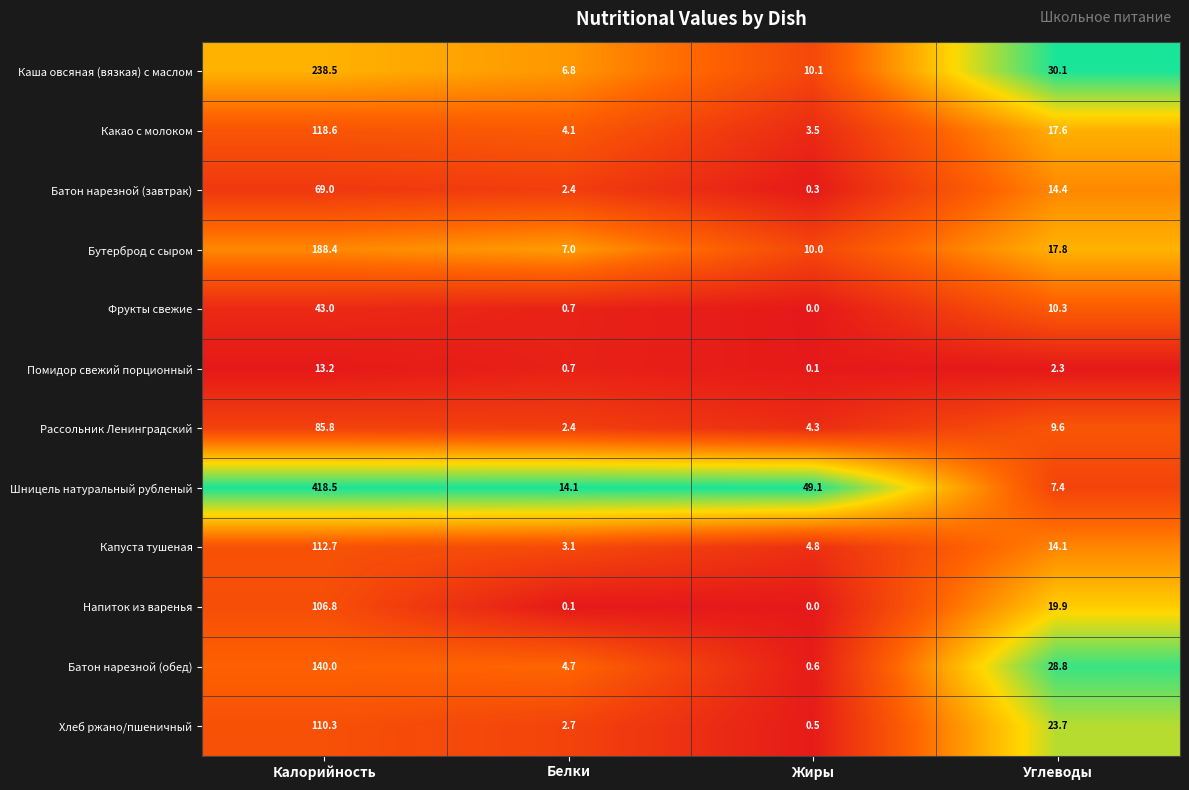

How many categories are shown in the chart?

4